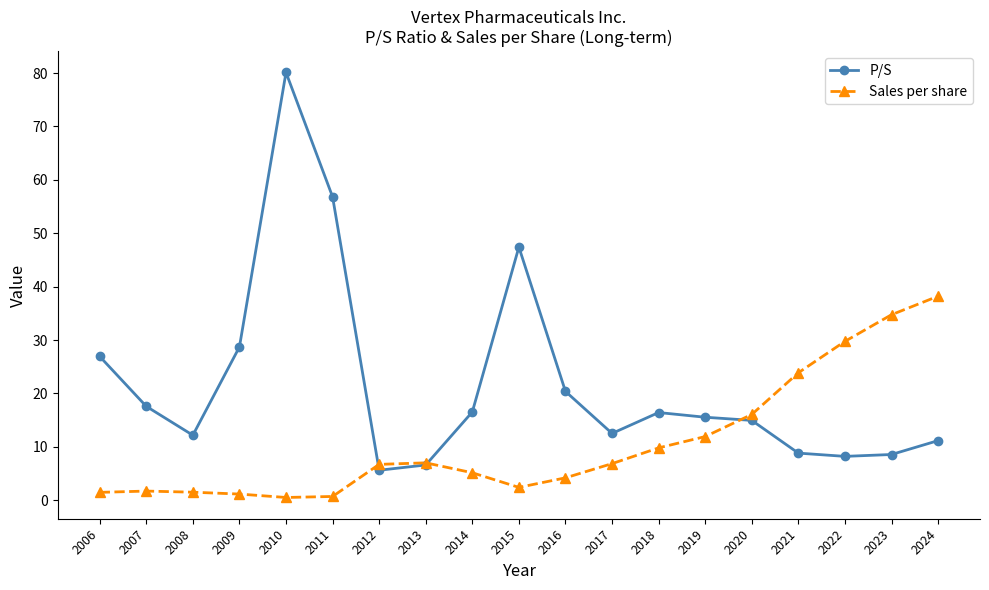

True or false: Sales per share has more than 0 points higher than both neighbors.

True